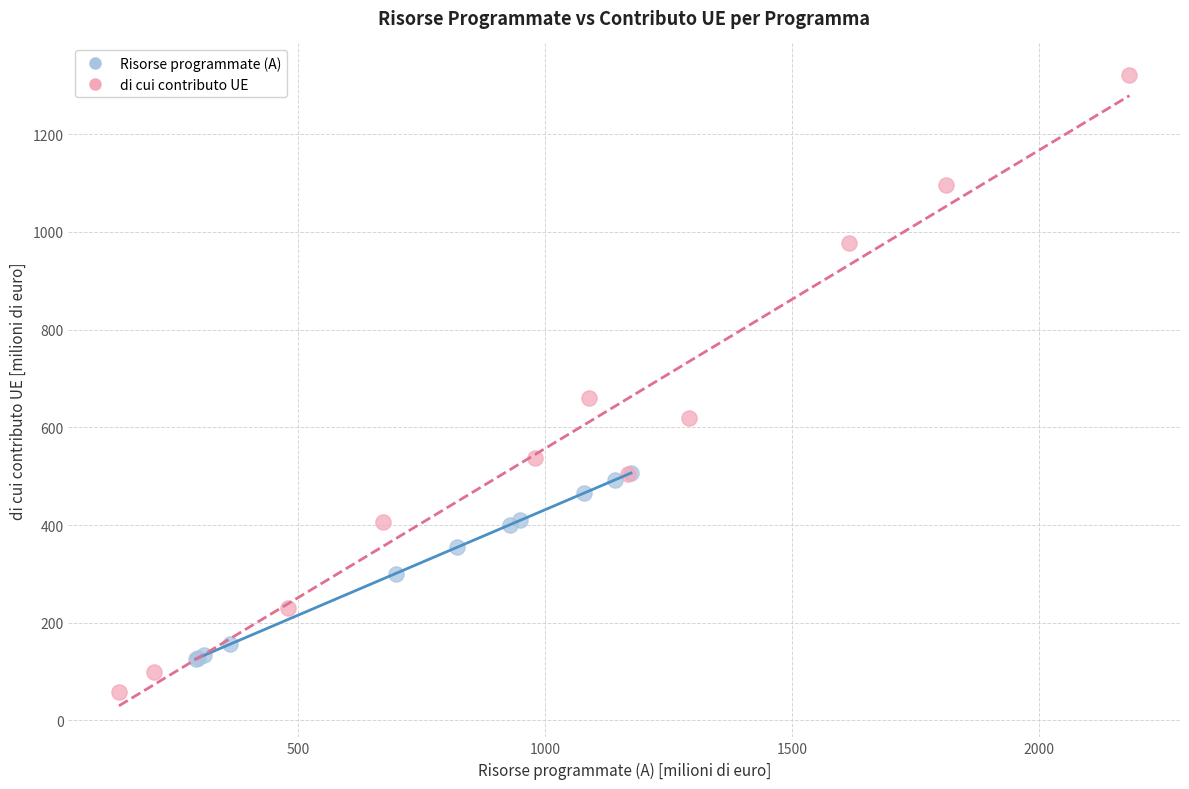

Which series reaches the maximum Y coordinate?

di cui contributo UE